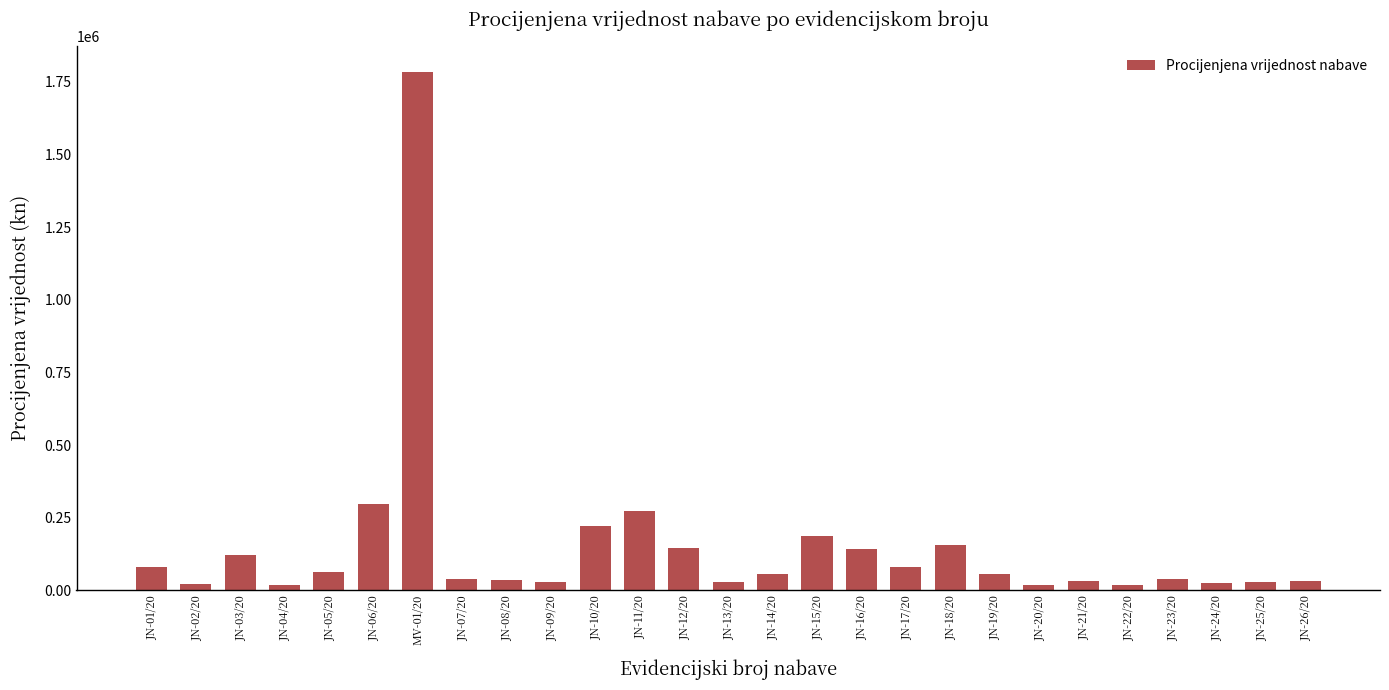

What is the change in value from JN-08/20 to JN-15/20?

+154800.0